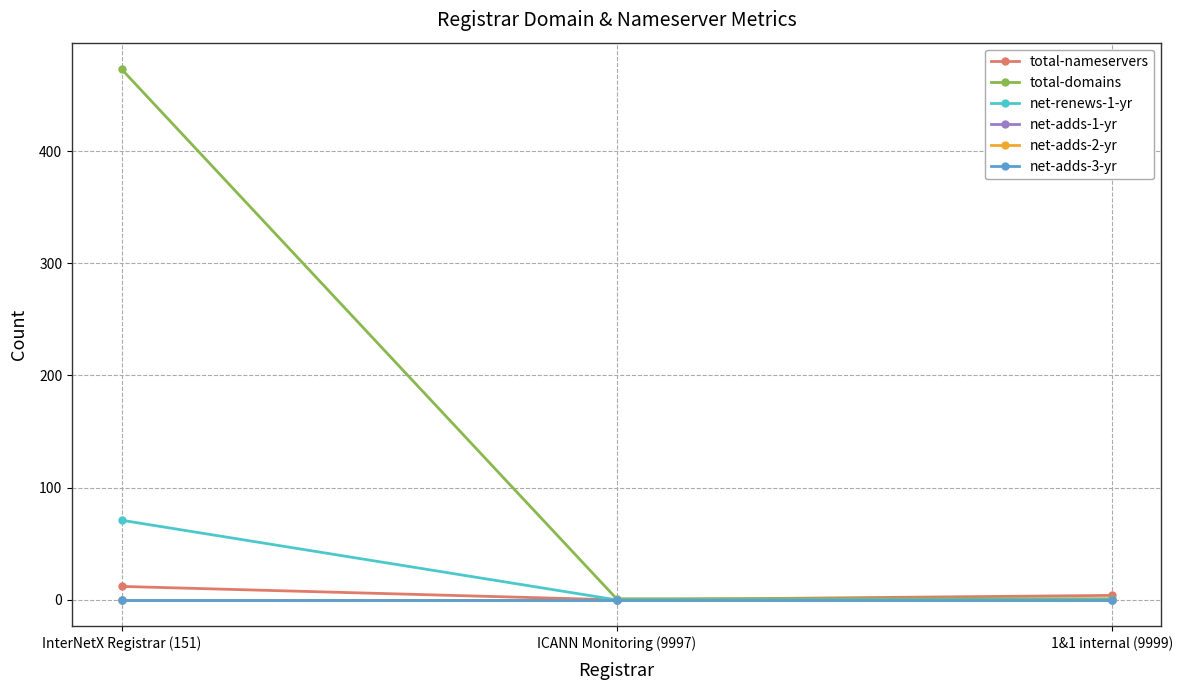

Does the chart have visible grid lines?

Yes